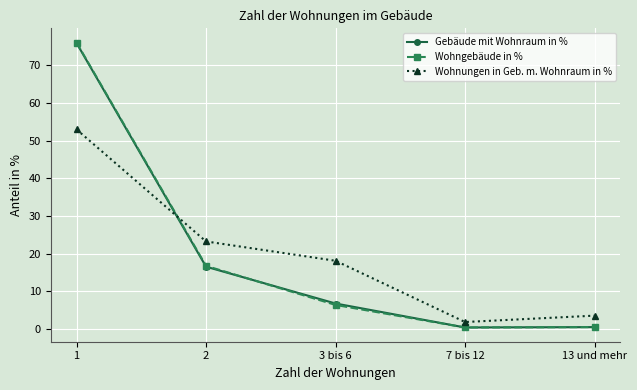

Is this an area chart (filled region under the line)?

No